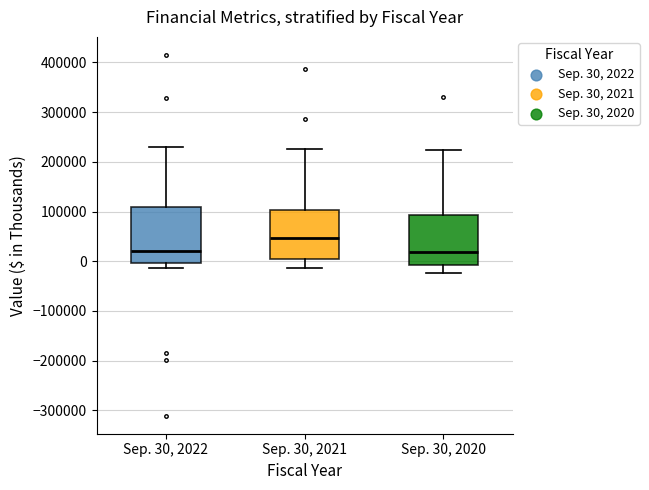

Reading left to right, read every box against the y-axis: the position of its median line, the range the box covers, and the ends of its whiskers. The values are not printed on the chart, so give them approximately, as read against the axis.

Sep. 30, 2022: median 20000, box 0 to 110000, whiskers -10000 to 230000
Sep. 30, 2021: median 50000, box 0 to 100000, whiskers -10000 to 230000
Sep. 30, 2020: median 20000, box -10000 to 90000, whiskers -20000 to 220000